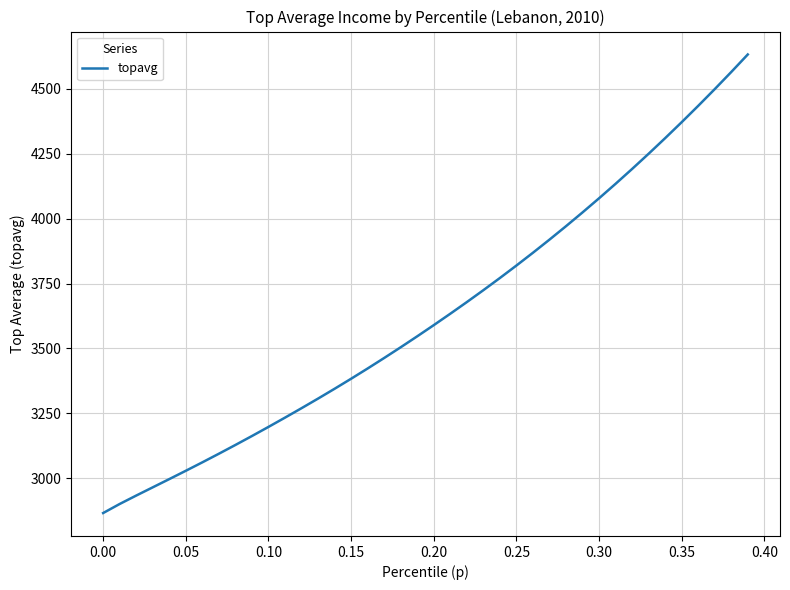

What is the minimum value shown in the chart?

2866.4